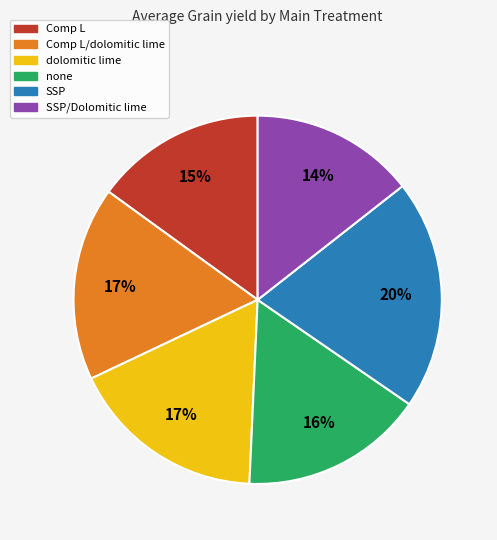

To the nearest percent, what is the difference between the SSP/Dolomitic lime and Comp L slice percentages?

1%